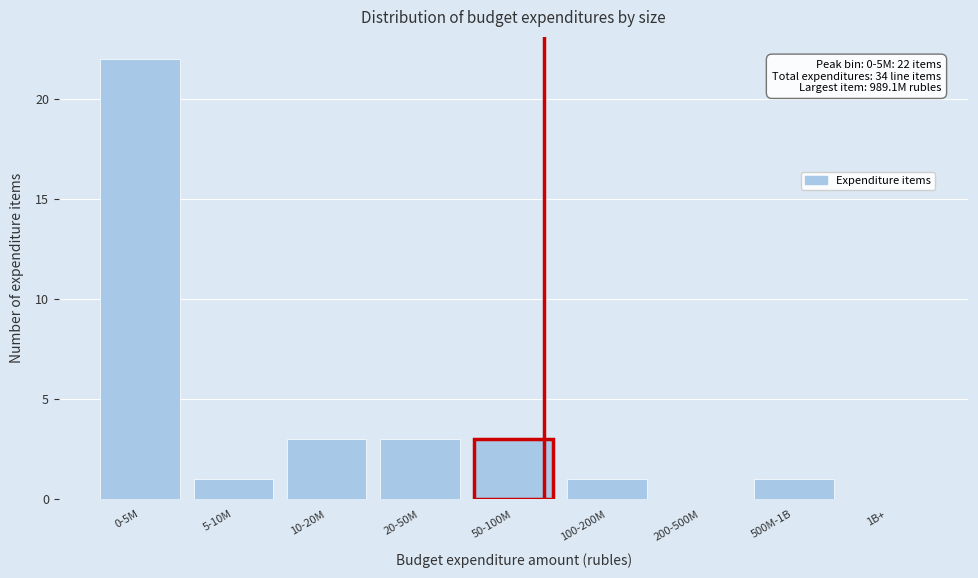

Reading right to left, extract all data points from this chart.

1B+=0	500M-1B=1	200-500M=0	100-200M=1	50-100M=3	20-50M=3	10-20M=3	5-10M=1	0-5M=22